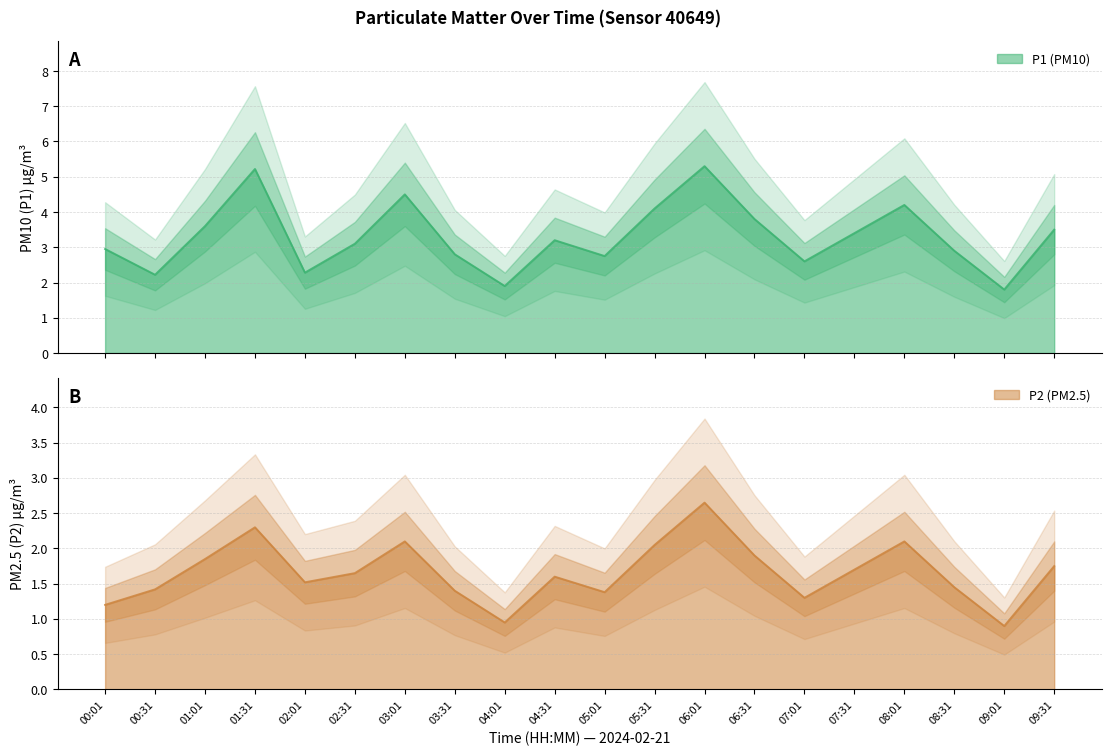

The P1 series shows 2.3 at 02:01. True or false?

True